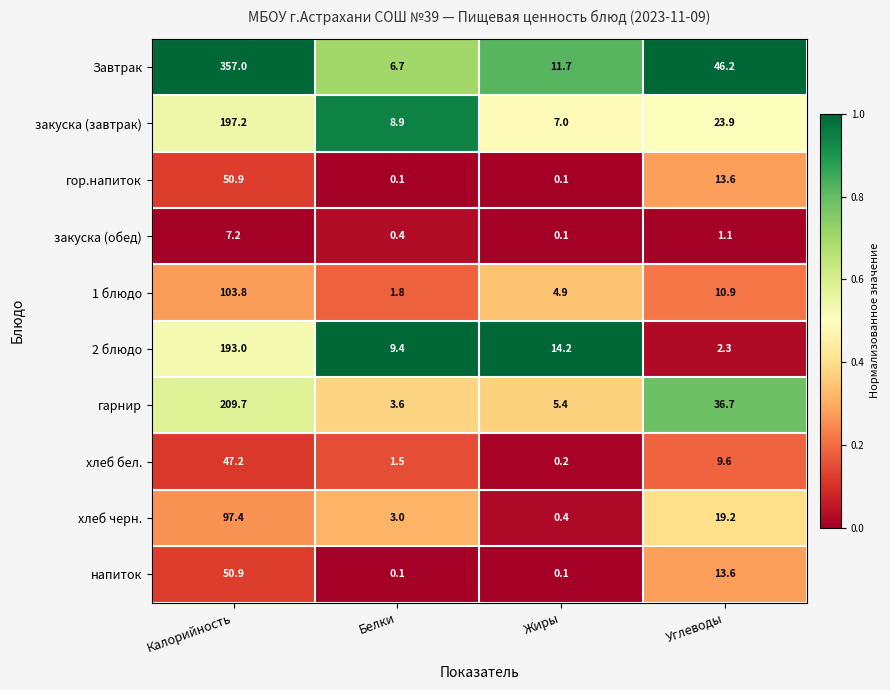

At which label does закуска (завтрак) reach its peak?

Калорийность